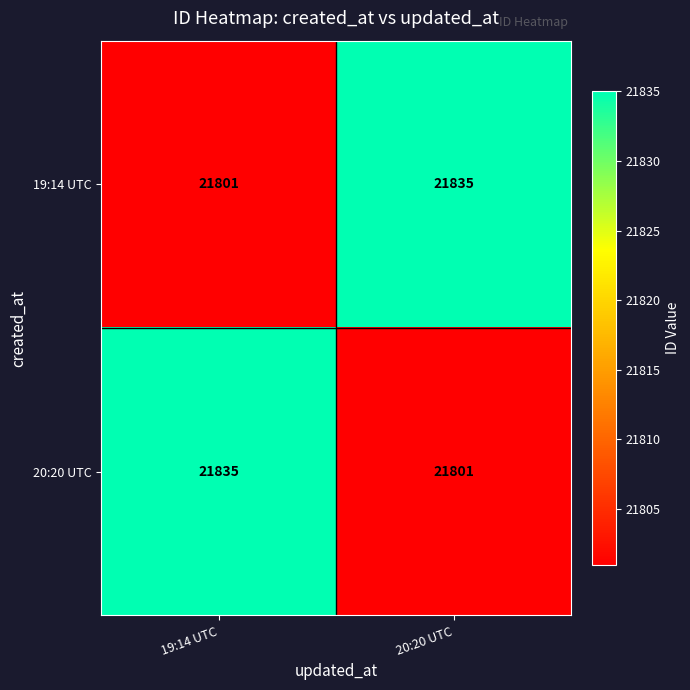

The 19:14 UTC series shows 21835 at 20:20 UTC. True or false?

True